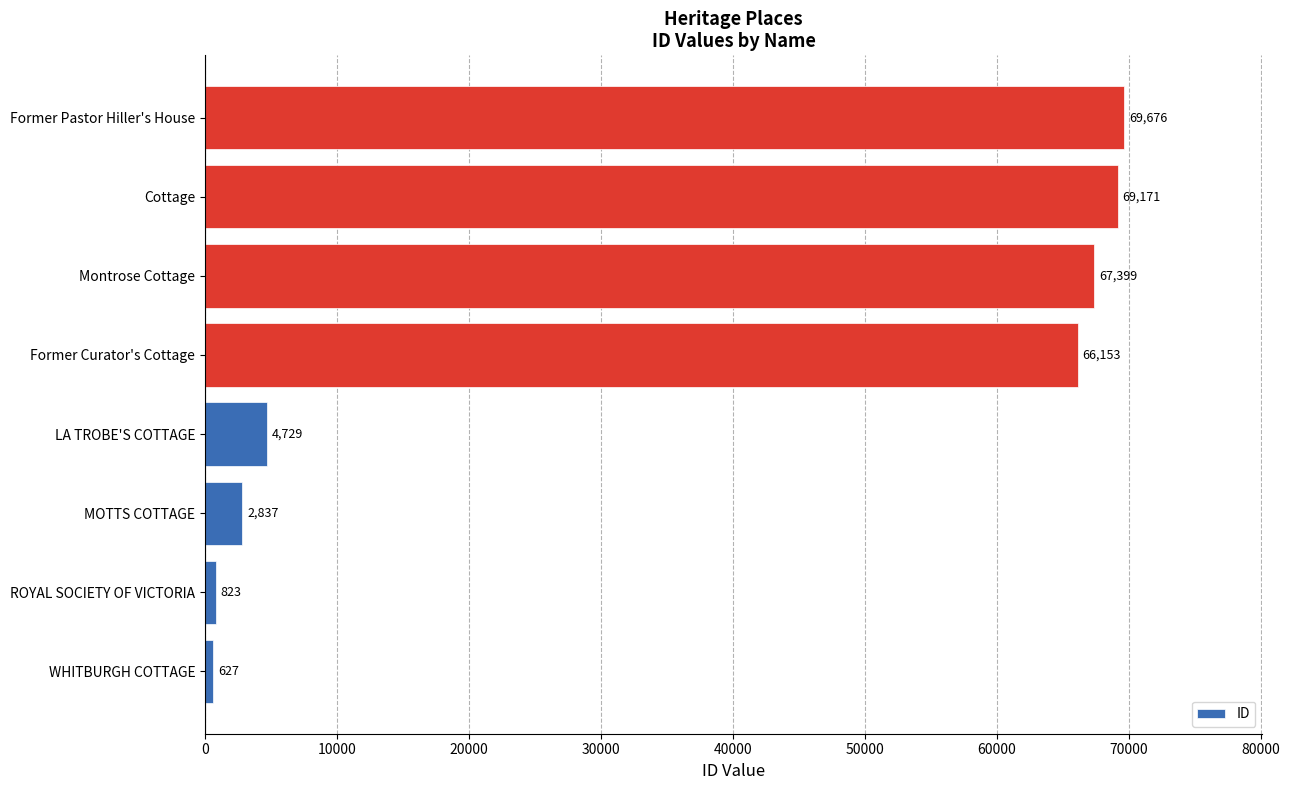

What is the difference between the second highest and second lowest values?

68348